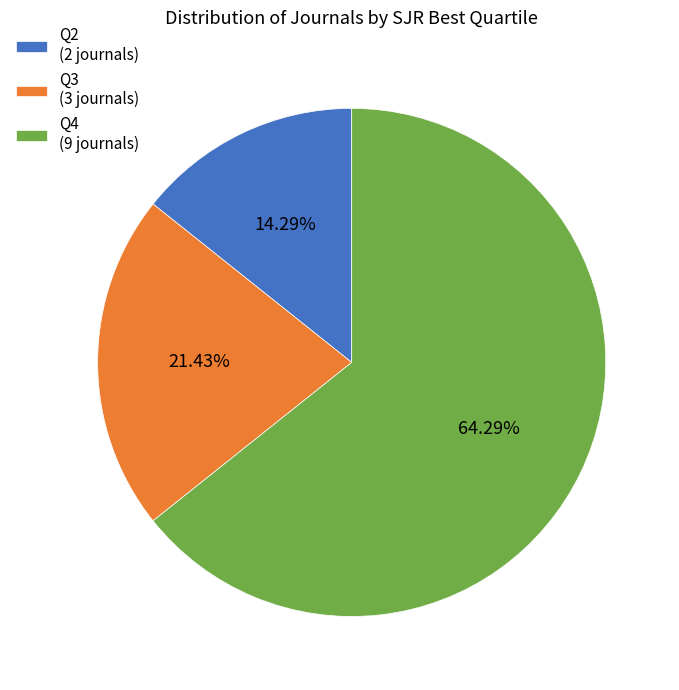

Is the sum of Q3 and Q2 greater than half?

No